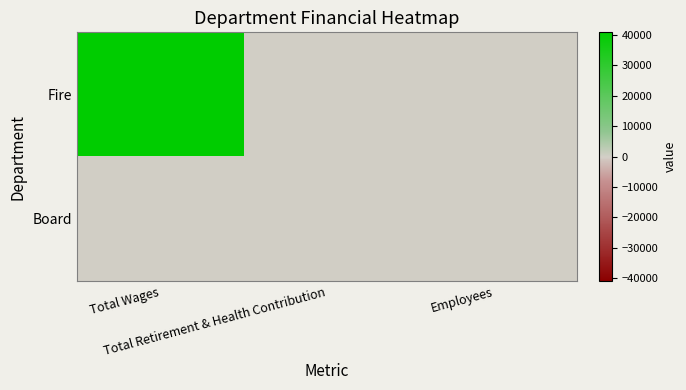

The value of Fire at Total Retirement & Health Contribution is 0. True or false?

True